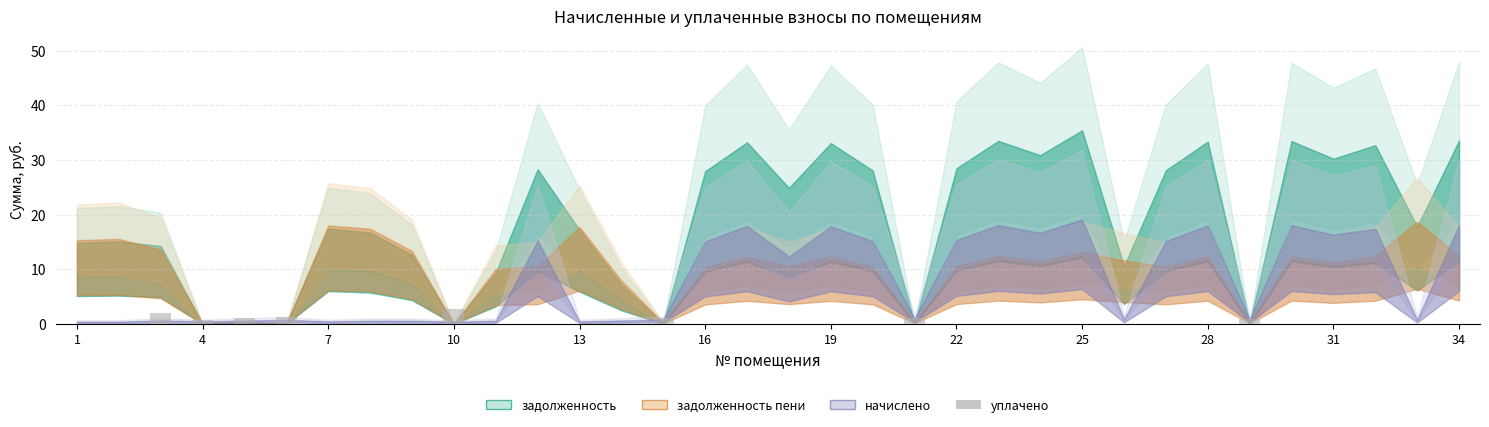

Are the bars horizontal?

No